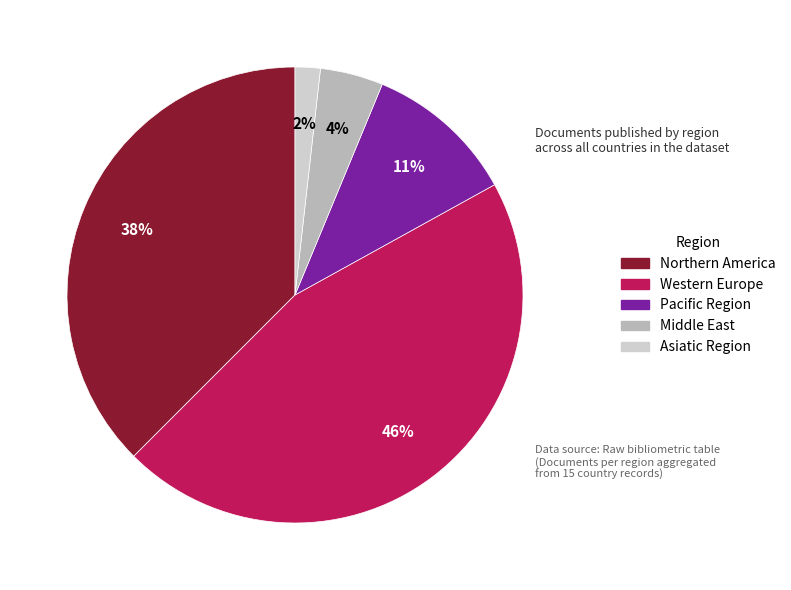

What is the smallest slice in the pie chart?

Asiatic Region